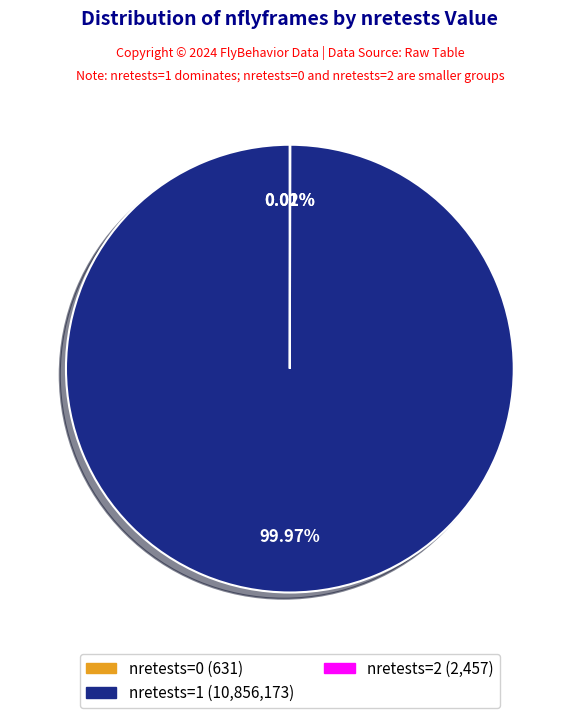

Does any single category account for the majority?

Yes